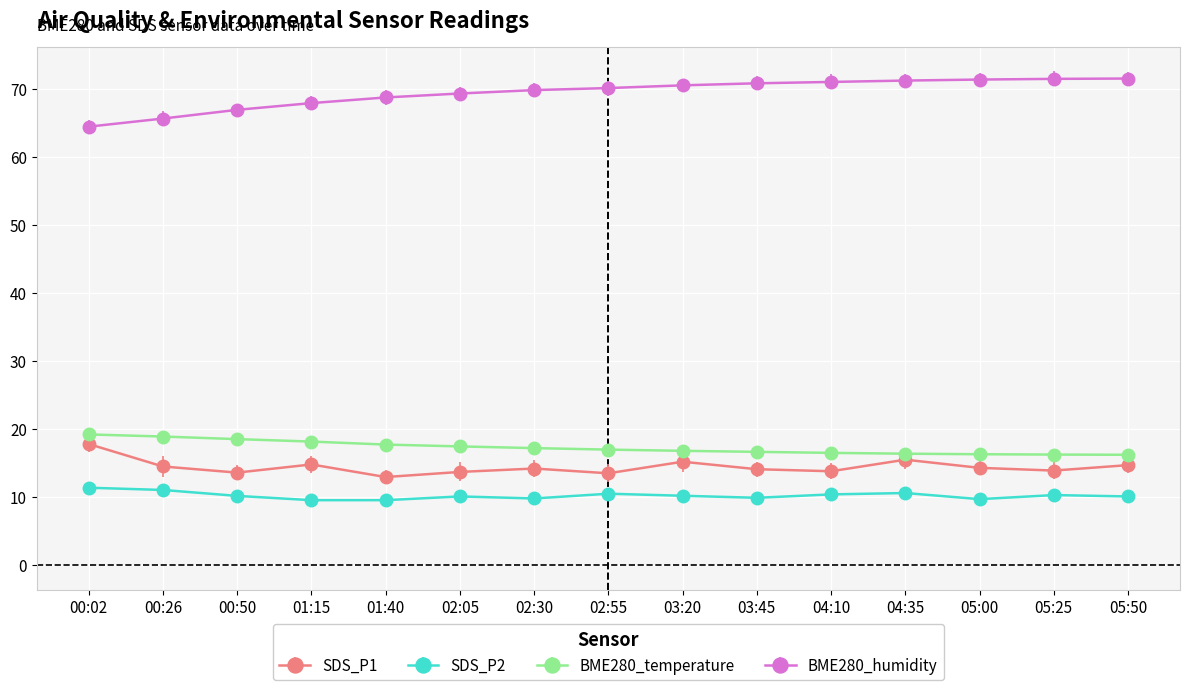

True or false: BME280_humidity and SDS_P1 cross at least once.

False